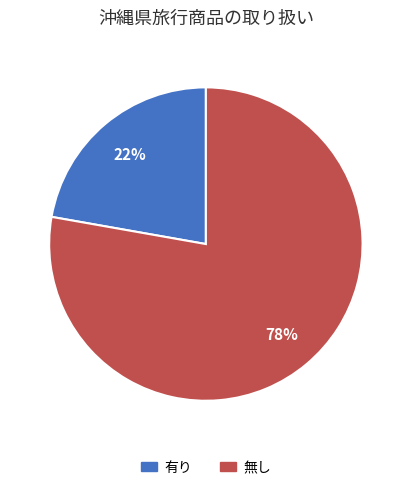

Which category accounts for the majority?

無し